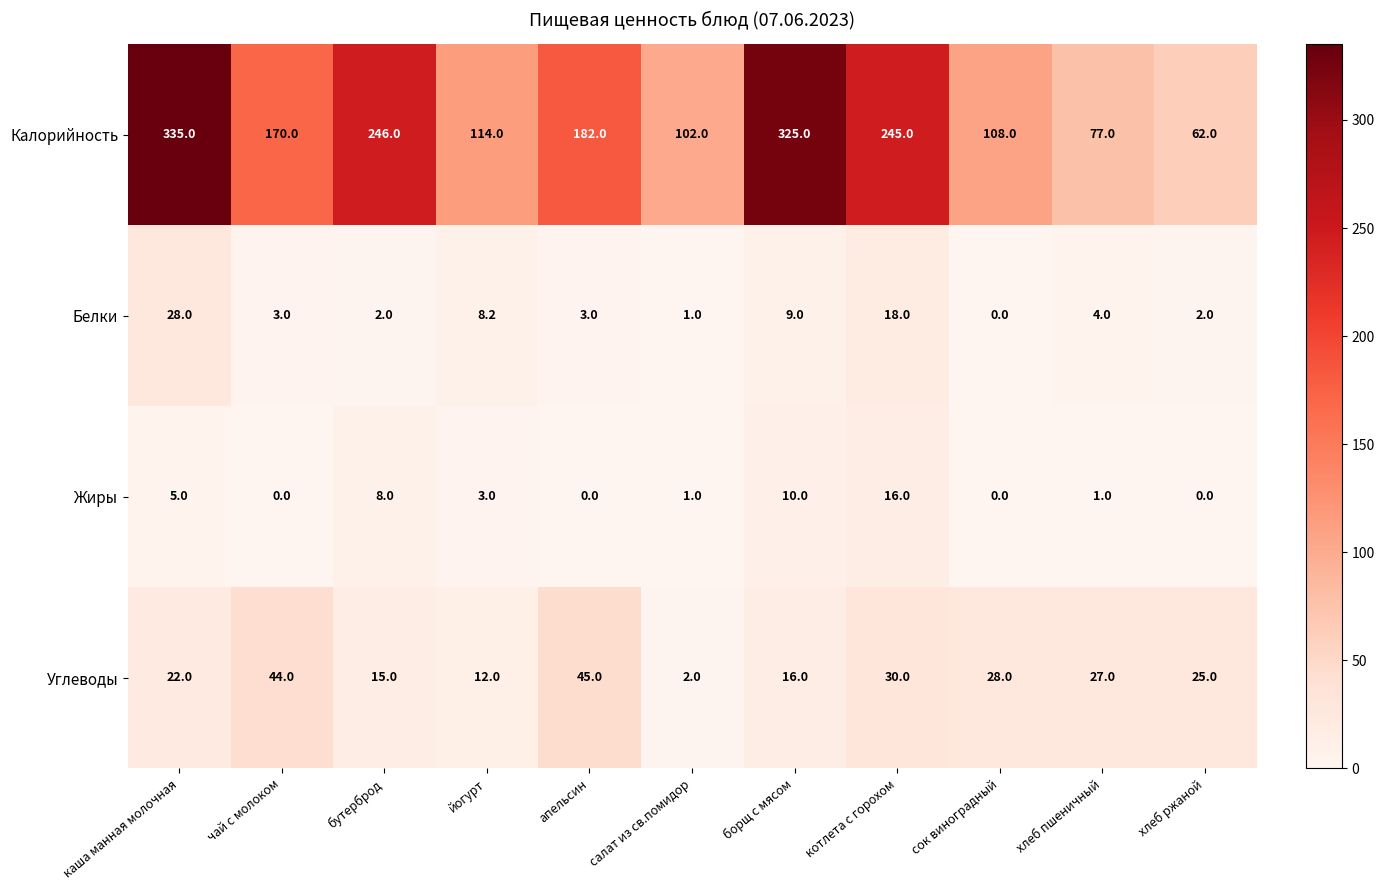

The Жиры series shows 1.0 at салат из св.помидор. True or false?

True